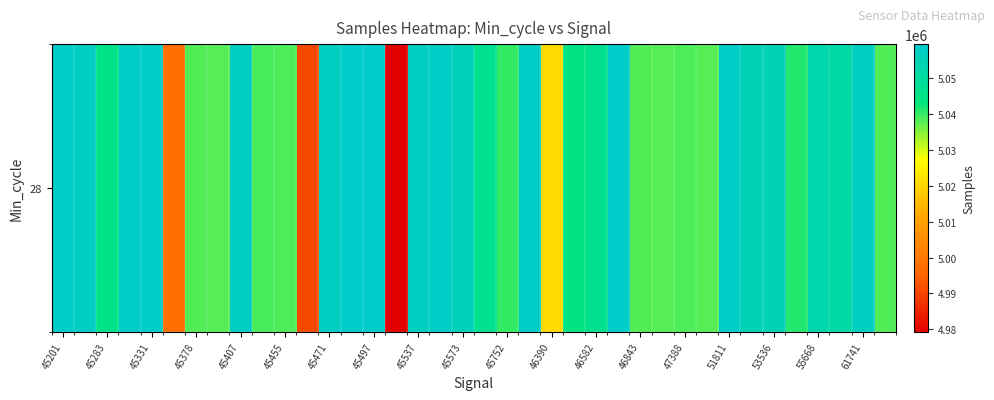

How many categories are shown in the chart?

38